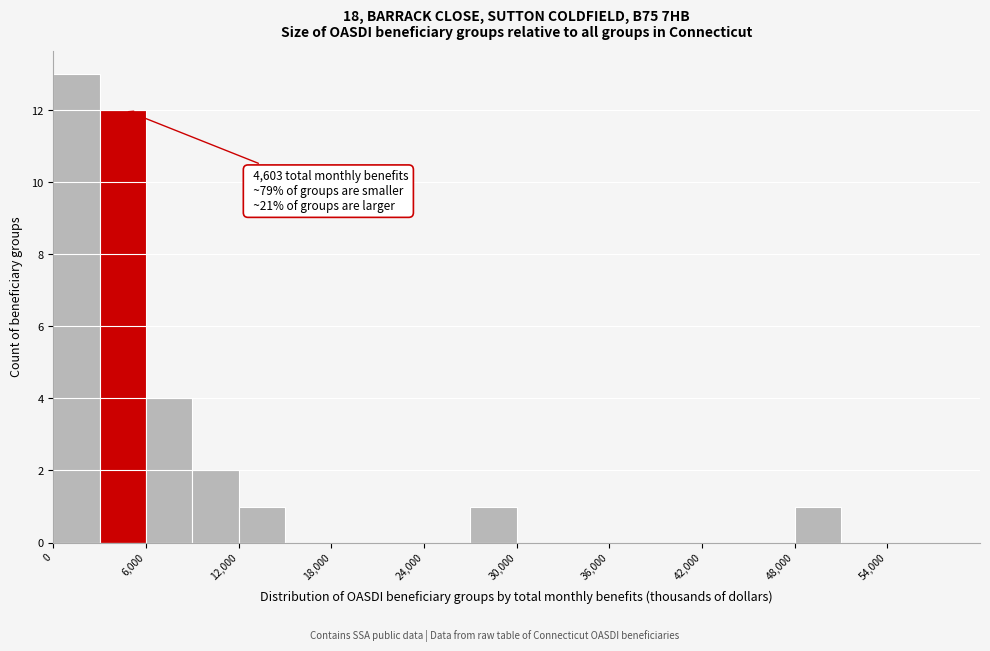

Read against the x-axis, roughly where is the centre of the tallest bar?

2000